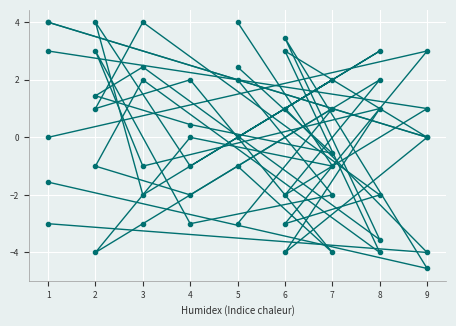

Count the number of data series in this chart.

6